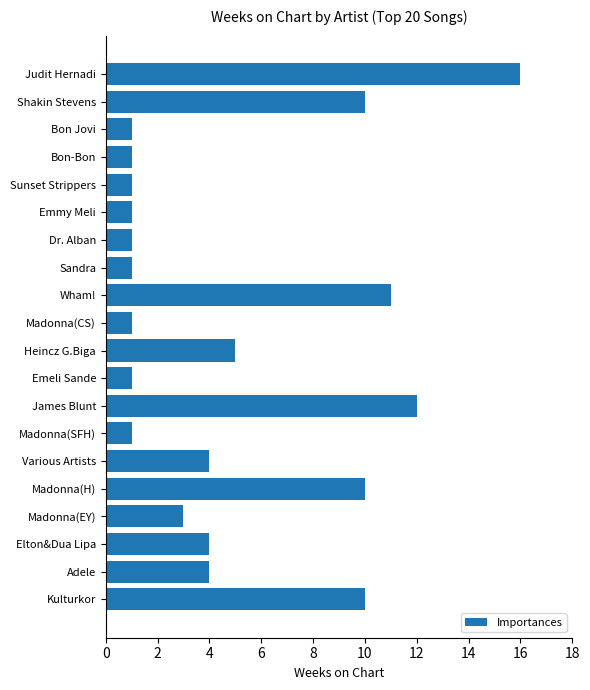

What is the greatest value displayed?

16